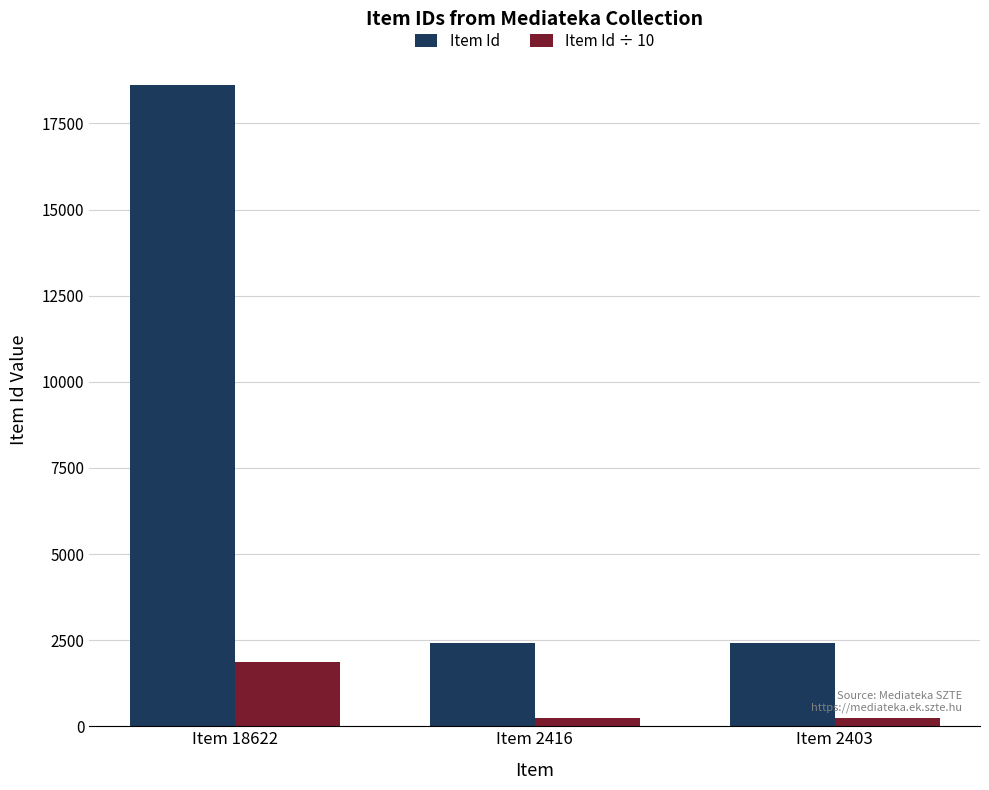

What is the difference between the maximum and minimum values in the Item Id ÷ 10 series?

1622